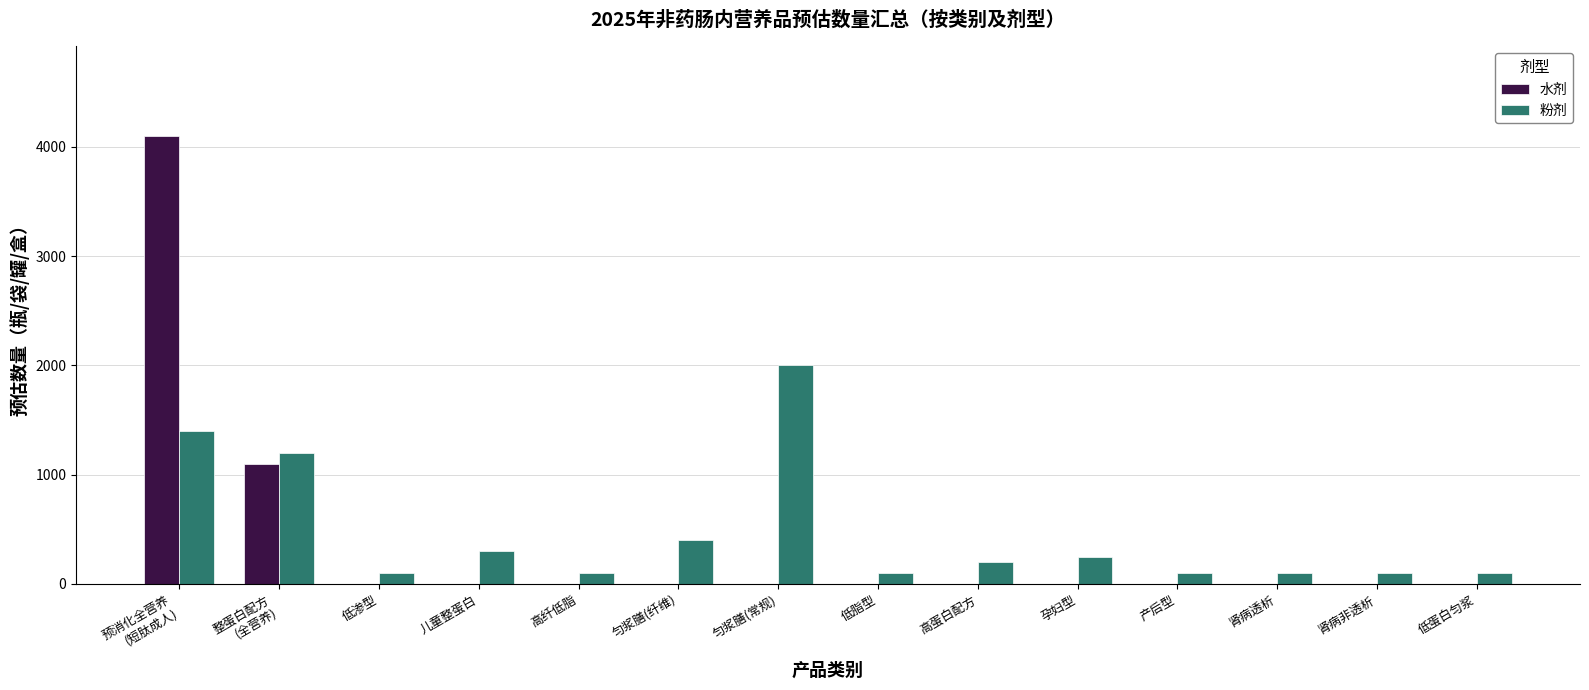

Between 低渗型 and 孕妇型, which series saw the biggest shift?

粉剂